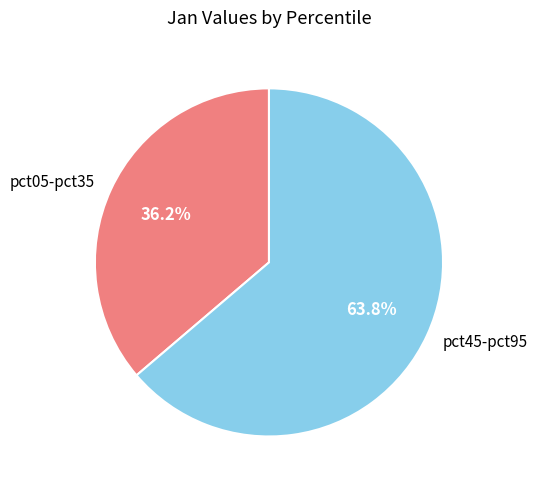

How many slices are in this pie chart?

2